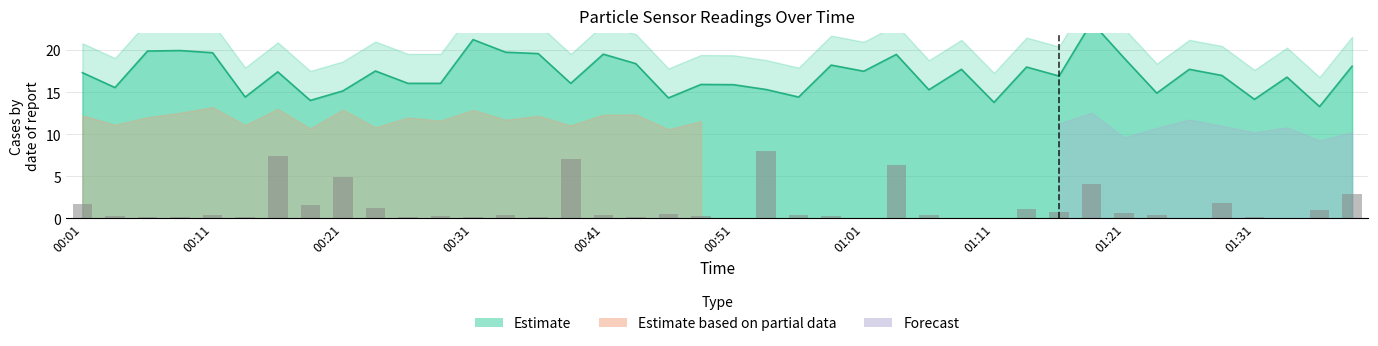

List the labels in order of value, smallest first.

01:36, 01:11, 00:19, 01:31, 00:46, 00:14, 00:56, 01:23, 00:21, 01:06, 00:54, 00:04, 00:51, 00:49, 00:26, 00:29, 00:39, 01:33, 01:16, 01:28, 00:01, 00:16, 01:01, 00:23, 01:09, 01:26, 01:13, 01:38, 00:59, 00:44, 01:21, 01:04, 00:41, 00:36, 00:11, 00:34, 00:06, 00:09, 00:31, 01:18